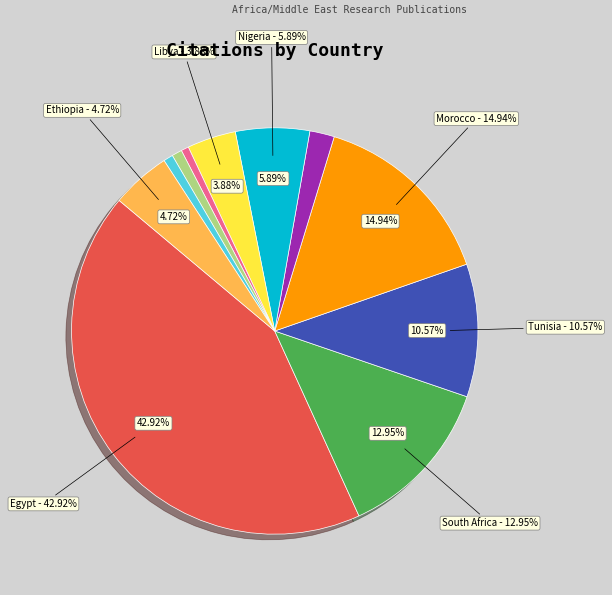

How many slices are in this pie chart?

11